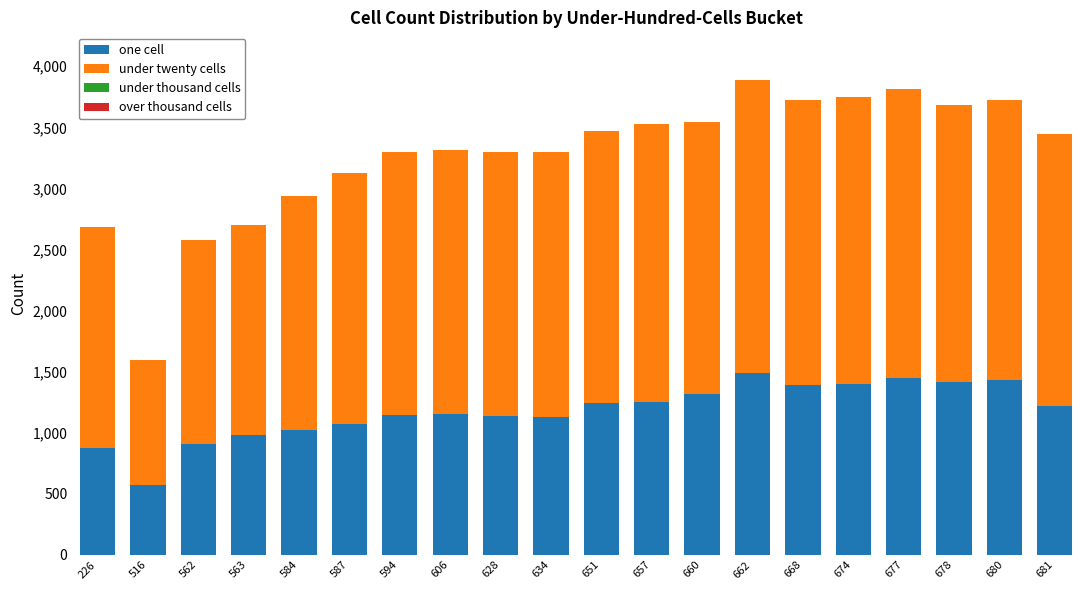

What is the total value across all series at 678?

3682